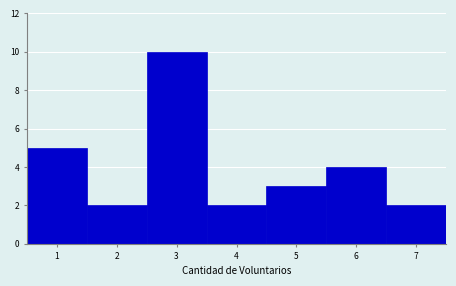

Reading left to right, transcribe this chart: for each bar, give the range it covers on the x-axis and its height. The values are not printed on the chart, so give them approximately, as read against the axis.

0.5 to 1.5: 5
1.5 to 2.5: 2
2.5 to 3.5: 10
3.5 to 4.5: 2
4.5 to 5.5: 3
5.5 to 6.5: 4
6.5 to 7.5: 2